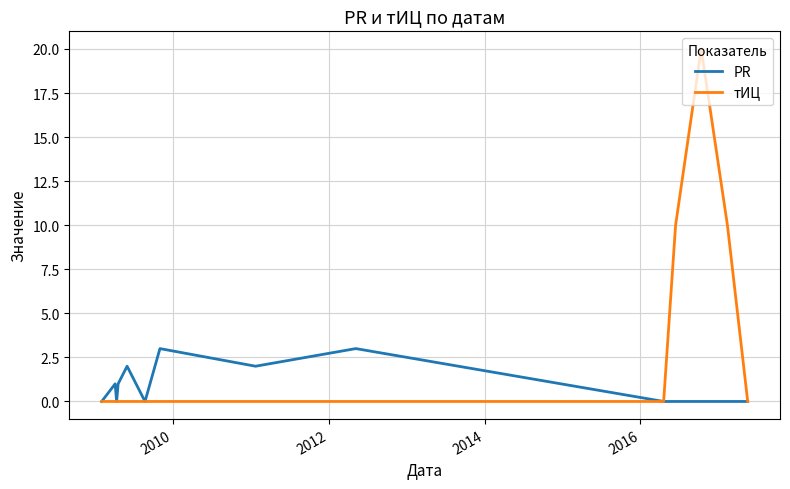

Which series has the largest total across all categories?

тИЦ